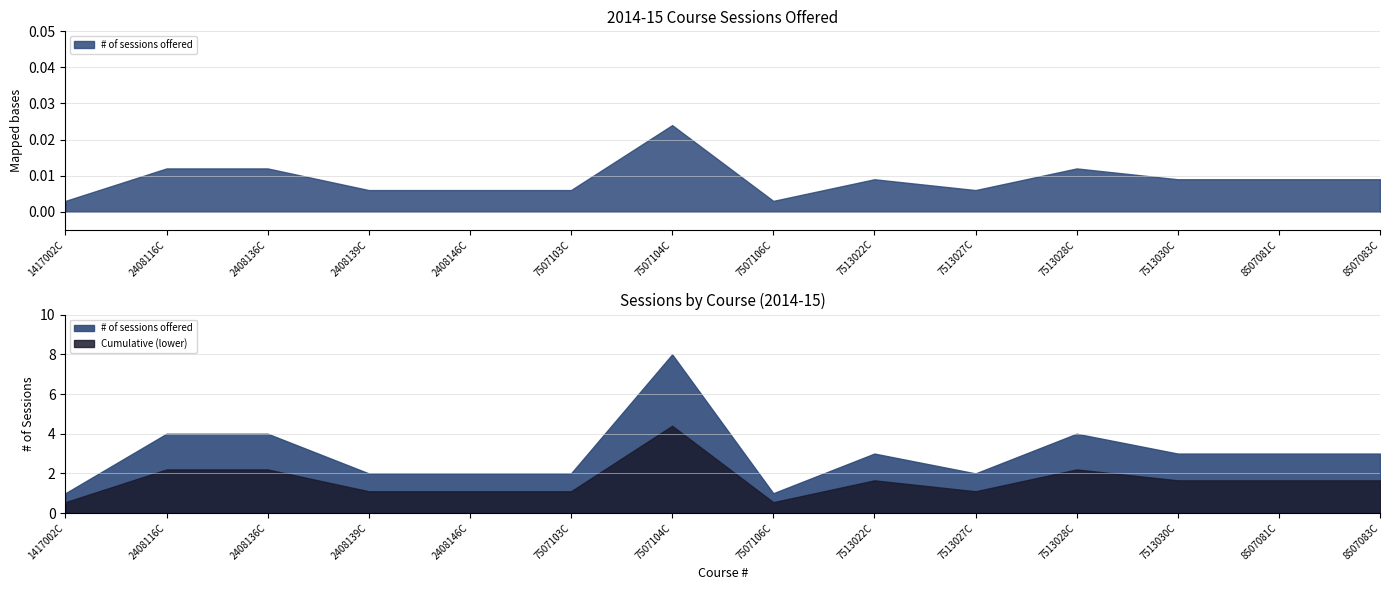

What is the approximate value at 7513022C?

3